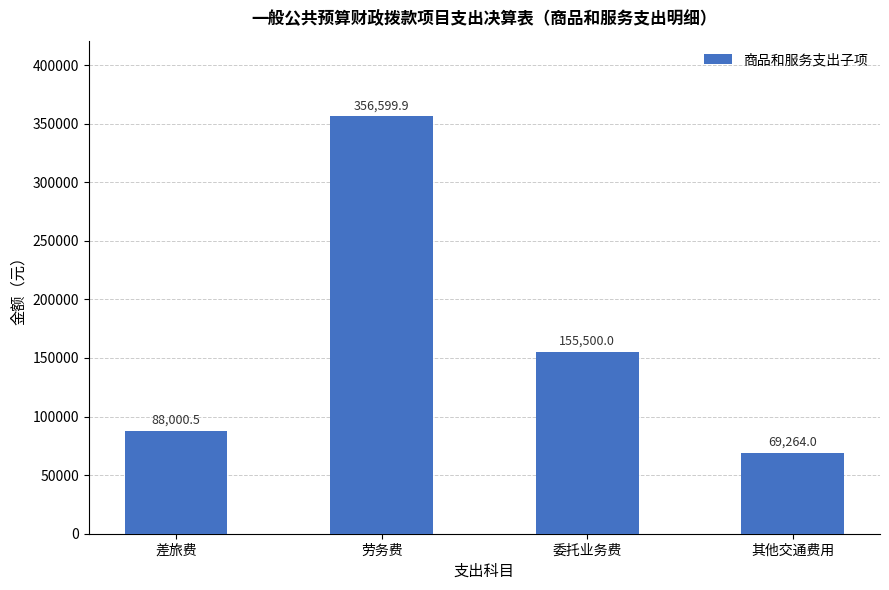

List the labels in order of value, smallest first.

其他交通费用, 差旅费, 委托业务费, 劳务费